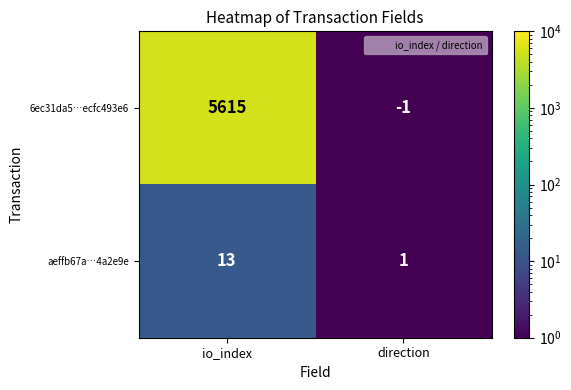

What is the highest value of the aeffb67a…4a2e9e series?

13